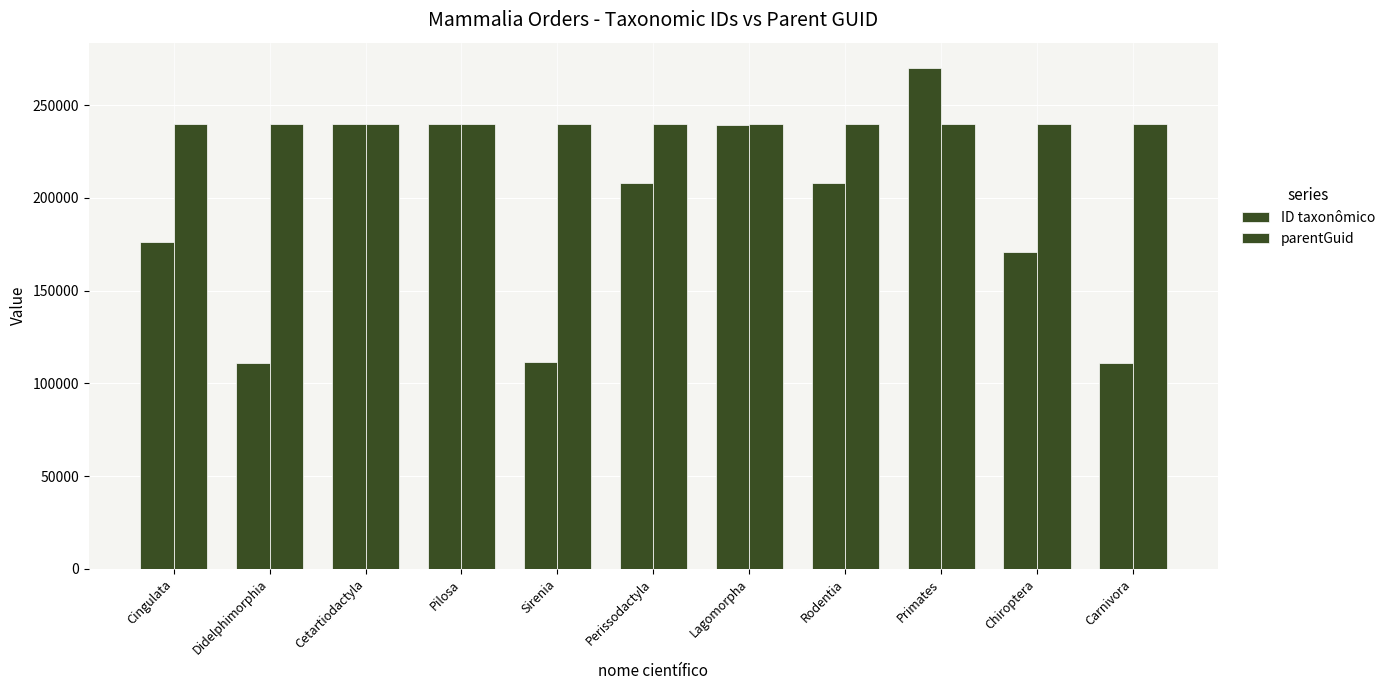

Is it true that ID taxonômico equals 270172 at Primates?

True